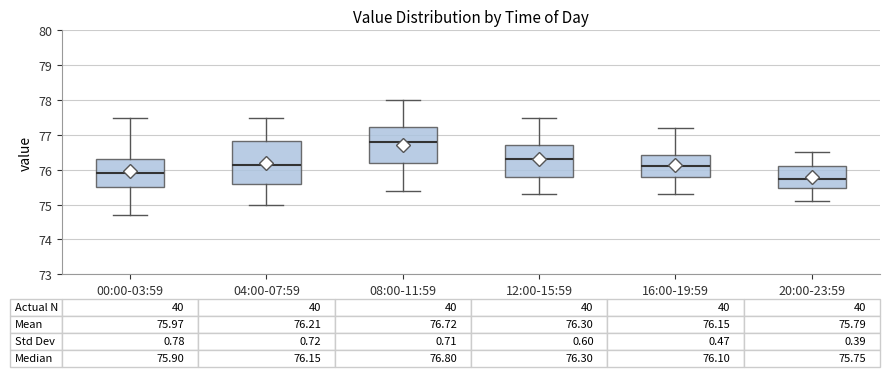

Comparing the boxes themselves (not the whiskers), which one is the tallest?

04:00-07:59